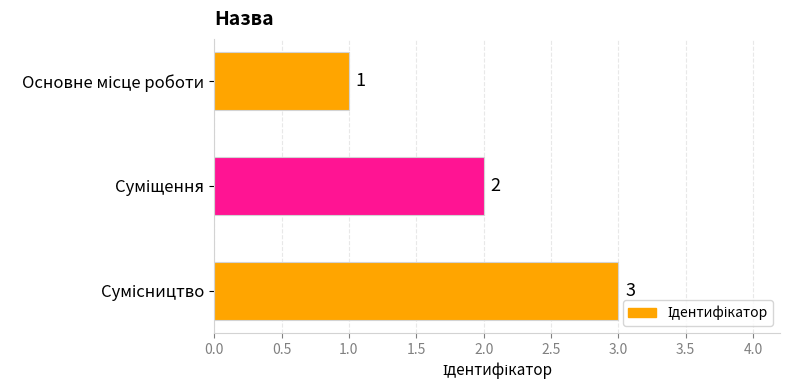

Count the values in the range 1 to 3.

3